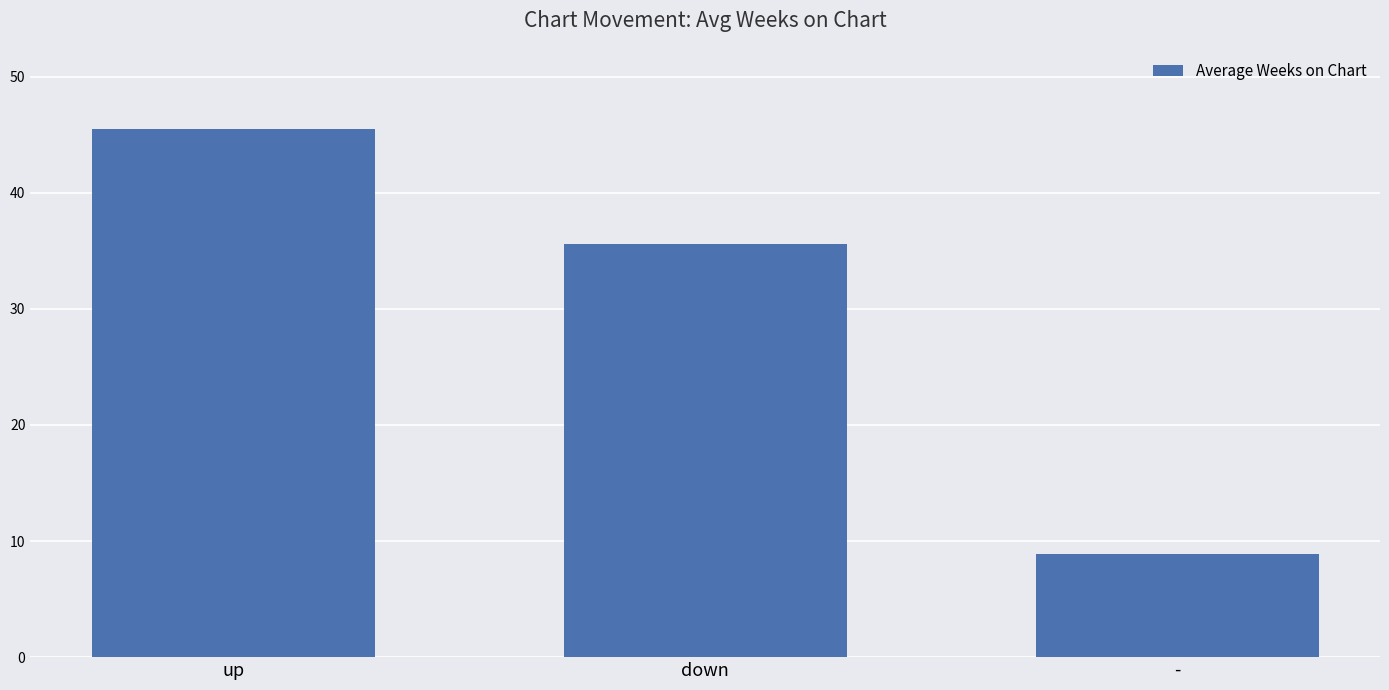

List the labels in order of value, largest first.

up, down, -